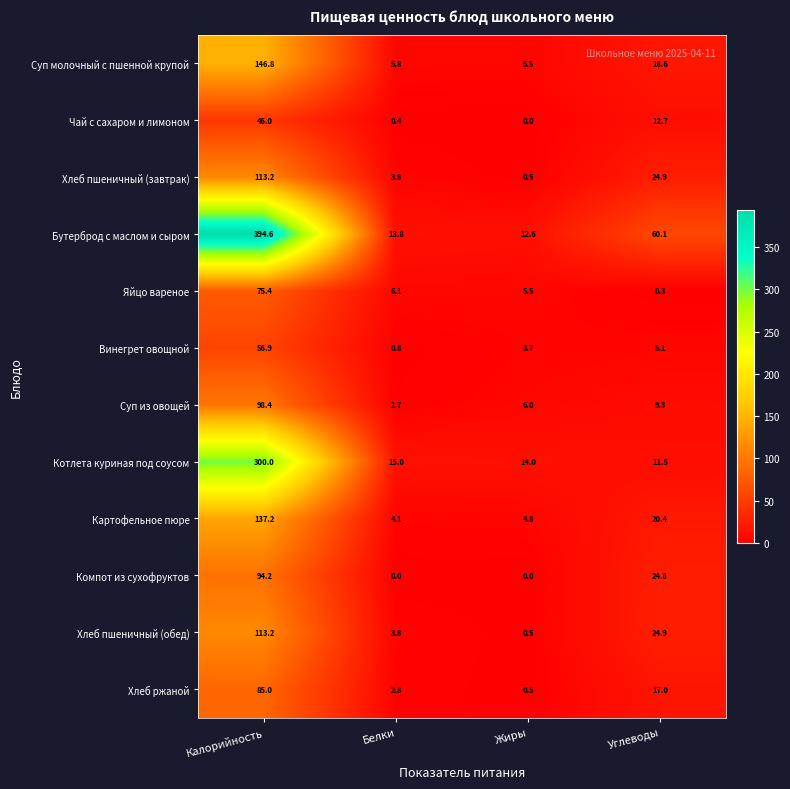

Which series has the widest spread of values?

Бутерброд с маслом и сыром